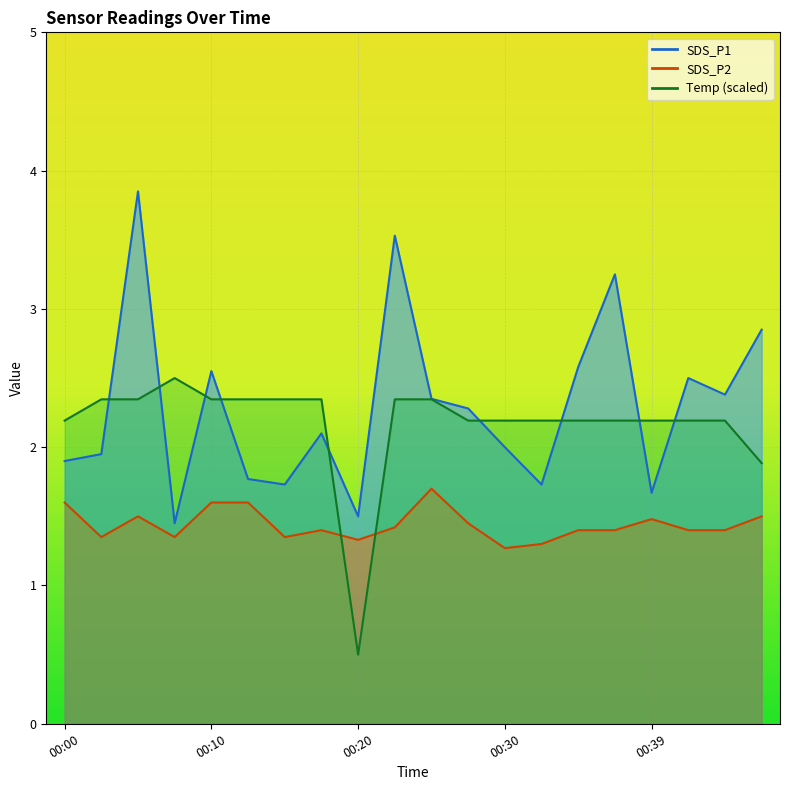

Reading right to left, what are all the values shown in this chart?

SDS_P1: 00:47=2.9	00:44=2.4	00:42=2.5	00:39=1.7	00:37=3.2	00:34=2.6	00:32=1.7	00:30=2.0	00:27=2.3	00:25=2.4	00:22=3.5	00:20=1.5	00:17=2.1	00:15=1.7	00:12=1.8	00:10=2.5	00:08=1.4	00:05=3.9	00:03=1.9	00:00=1.9
SDS_P2: 00:47=1.5	00:44=1.4	00:42=1.4	00:39=1.5	00:37=1.4	00:34=1.4	00:32=1.3	00:30=1.3	00:27=1.4	00:25=1.7	00:22=1.4	00:20=1.3	00:17=1.4	00:15=1.4	00:12=1.6	00:10=1.6	00:08=1.4	00:05=1.5	00:03=1.4	00:00=1.6
Temp: 00:47=1.9	00:44=2.2	00:42=2.2	00:39=2.2	00:37=2.2	00:34=2.2	00:32=2.2	00:30=2.2	00:27=2.2	00:25=2.3	00:22=2.3	00:20=0.5	00:17=2.3	00:15=2.3	00:12=2.3	00:10=2.3	00:08=2.5	00:05=2.3	00:03=2.3	00:00=2.2